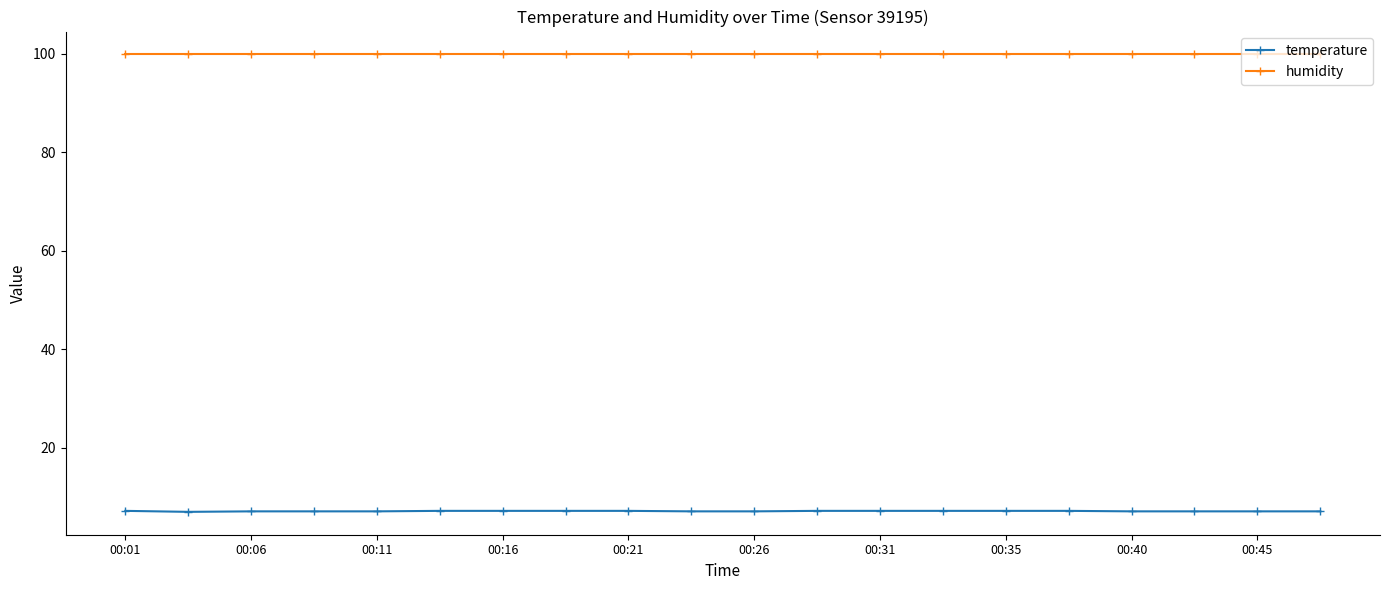

What is the value of the temperature point at the 1st from the left?

7.2